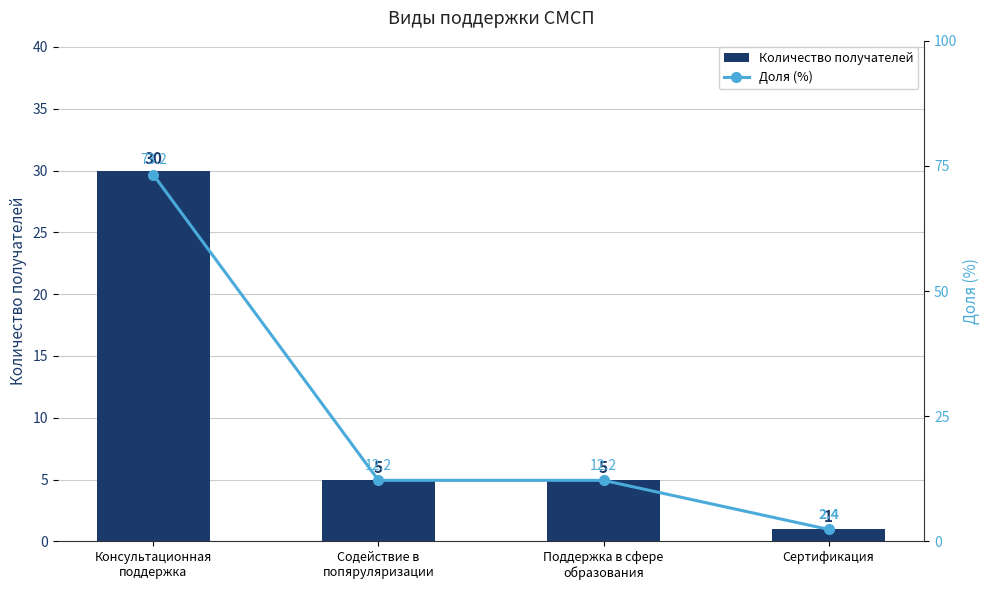

Where does the Количество получателей series first go above 5?

Консультационная
поддержка